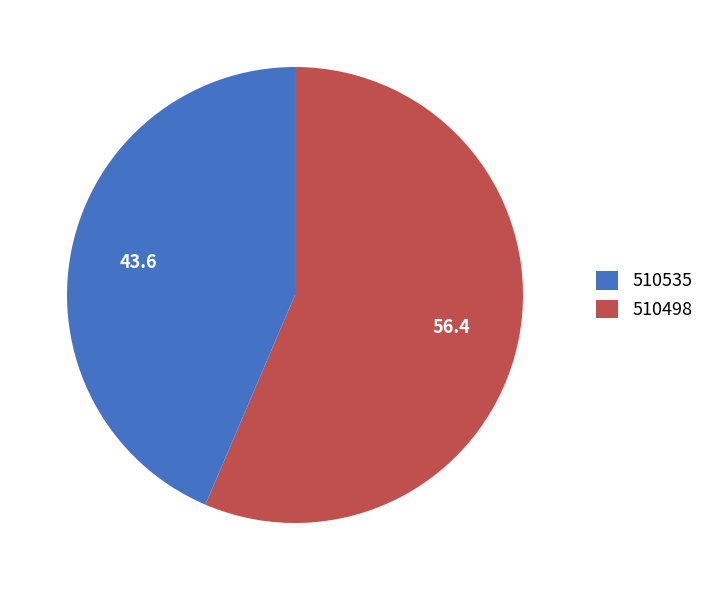

True or false: 510535 accounts for 44% of the total.

True